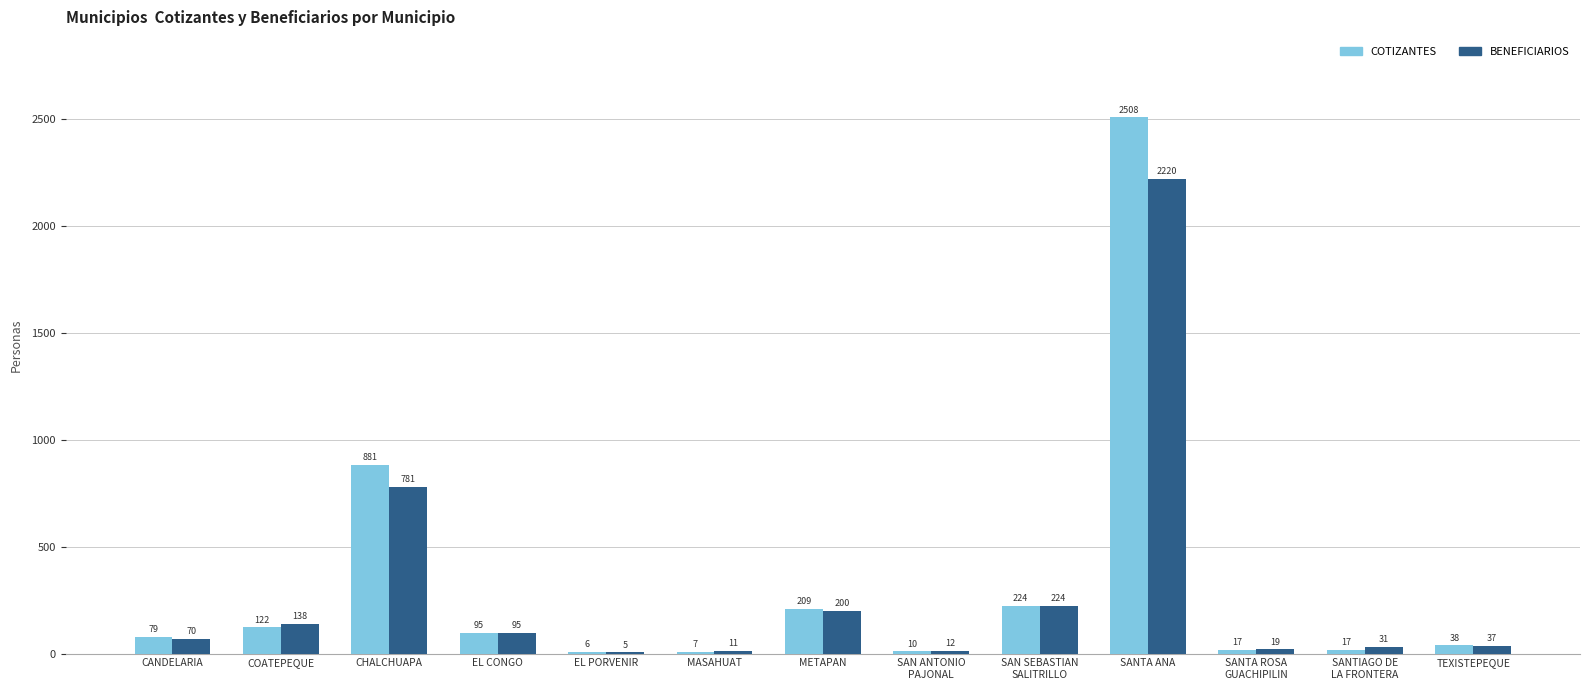

Reading left to right, what are all the values shown in this chart?

COTIZANTES: CANDELARIA=79	COATEPEQUE=122	CHALCHUAPA=881	EL CONGO=95	EL PORVENIR=6	MASAHUAT=7	METAPAN=209	SAN ANTONIO
PAJONAL=10	SAN SEBASTIAN
SALITRILLO=224	SANTA ANA=2508	SANTA ROSA
GUACHIPILIN=17	SANTIAGO DE
LA FRONTERA=17	TEXISTEPEQUE=38
BENEFICIARIOS: CANDELARIA=70	COATEPEQUE=138	CHALCHUAPA=781	EL CONGO=95	EL PORVENIR=5	MASAHUAT=11	METAPAN=200	SAN ANTONIO
PAJONAL=12	SAN SEBASTIAN
SALITRILLO=224	SANTA ANA=2220	SANTA ROSA
GUACHIPILIN=19	SANTIAGO DE
LA FRONTERA=31	TEXISTEPEQUE=37